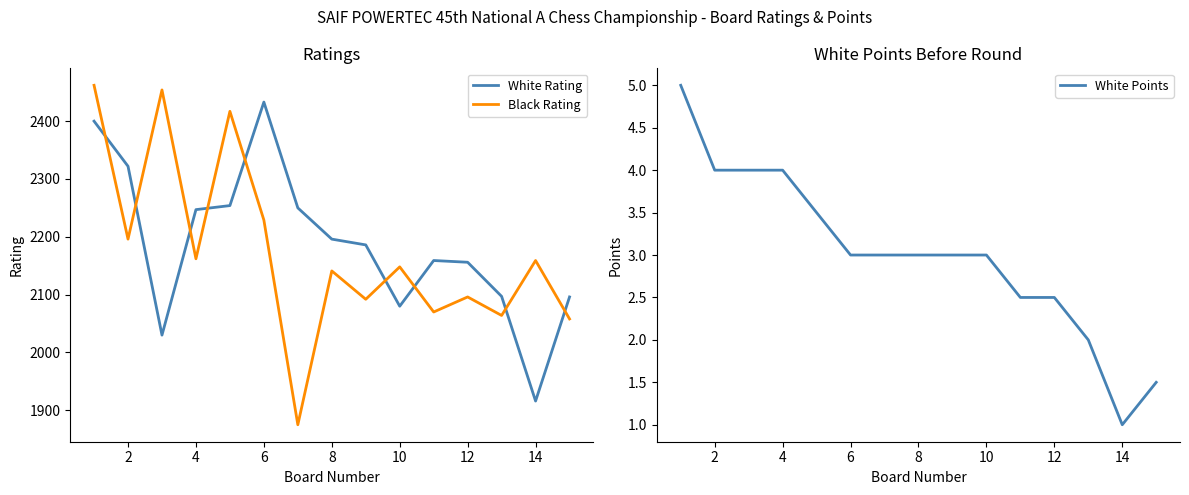

True or false: White Points and Black Rating cross at least once.

False